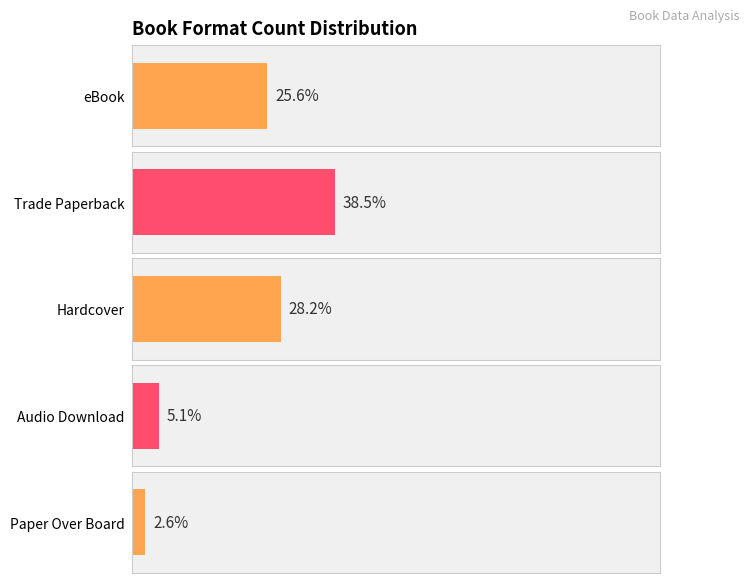

Reading left to right, list all the values displayed in this chart.

eBook=10	Trade Paperback=15	Hardcover=11	Audio Download=2	Paper Over Board=1